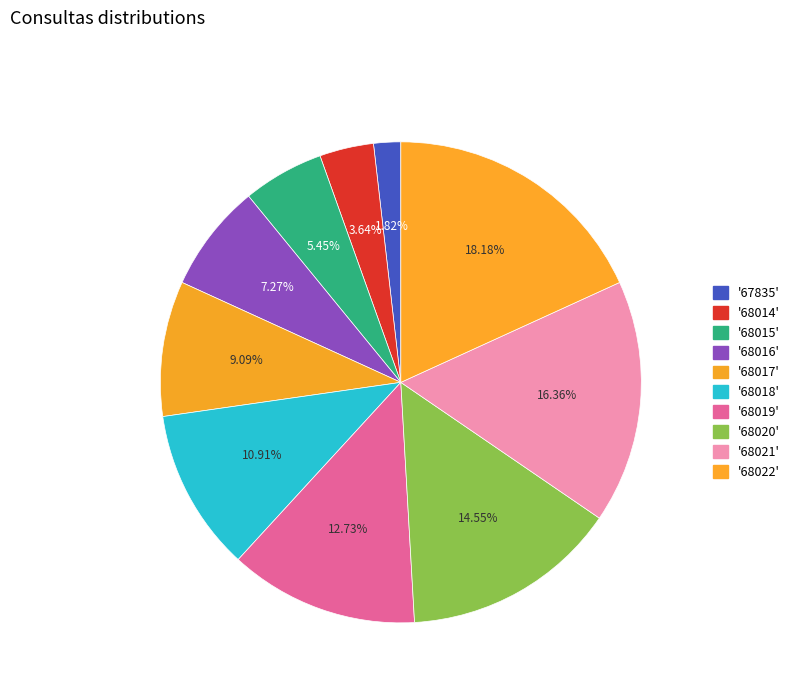

Which category has the biggest portion of the pie?

'68022'